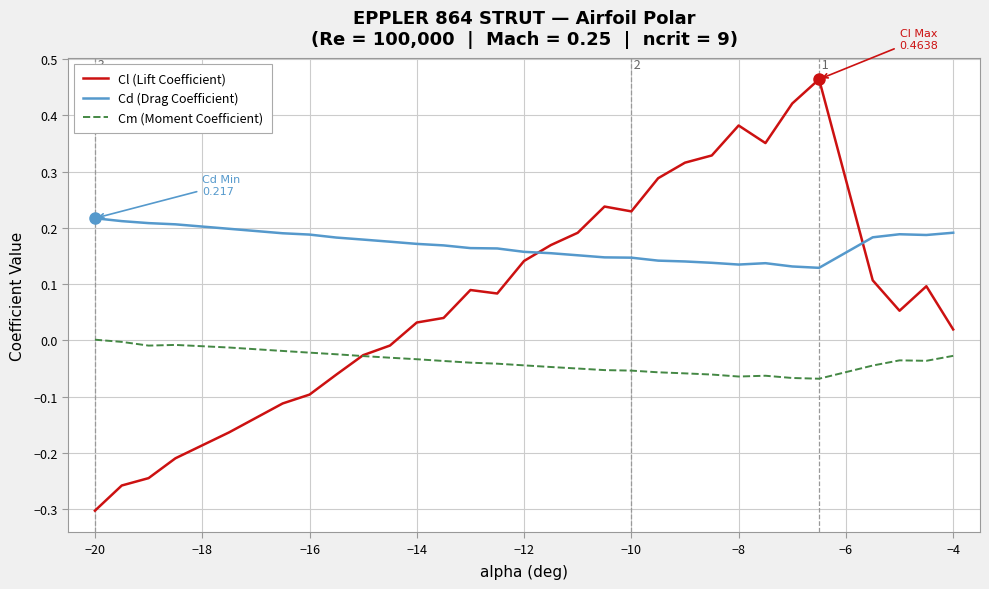

Which series has the largest range (max minus min)?

Cl (Lift Coefficient)